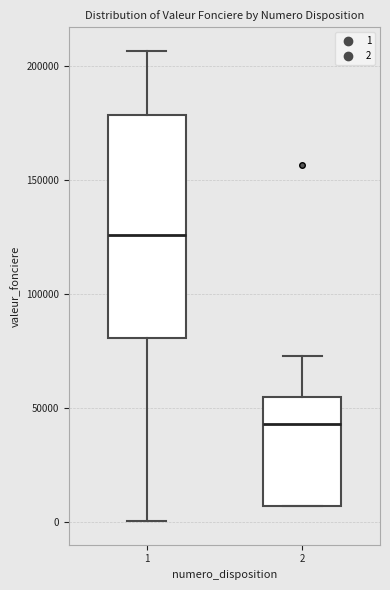

Where is the upper edge of the box at x = 1 on the y-axis? The values are not printed on the chart, so give them approximately, as read against the axis.

180000